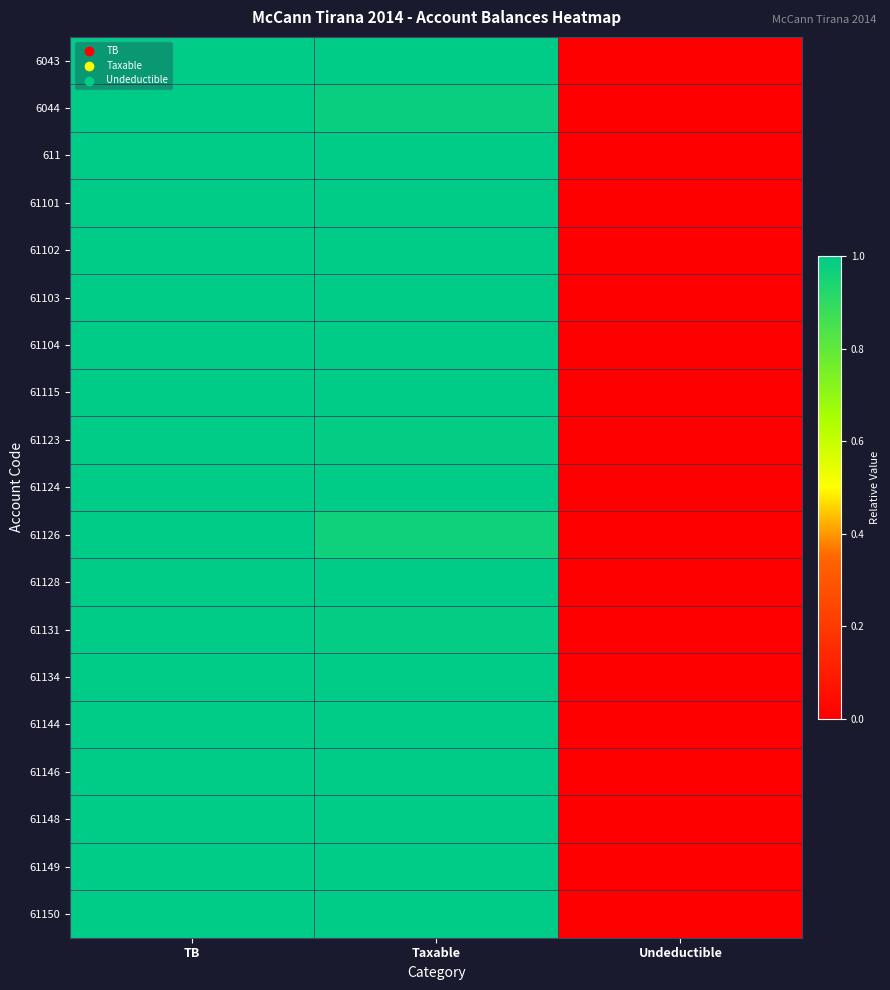

Count the number of data series in this chart.

19